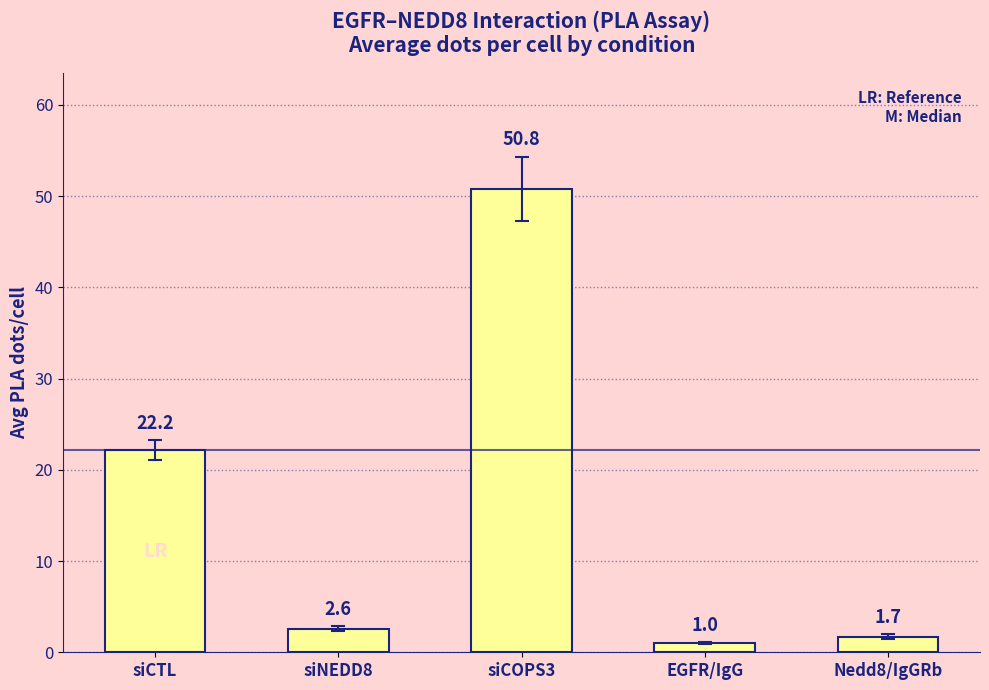

Reading left to right, extract all data points from this chart.

siCTL=22.2	siNEDD8=2.6	siCOPS3=50.8	EGFR/IgG=1.0	Nedd8/IgGRb=1.7